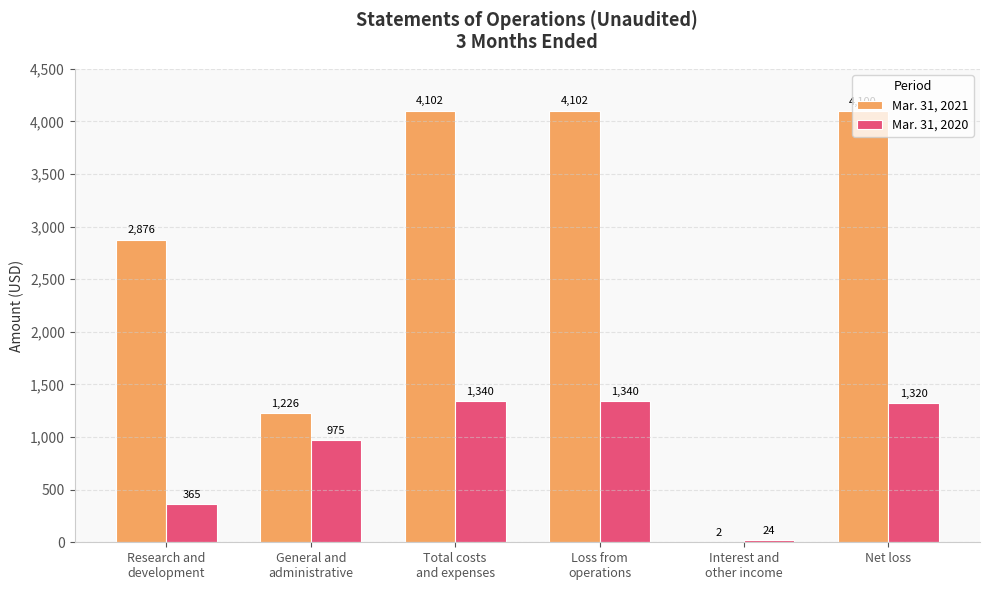

What is the highest value of the Mar. 31, 2020 series?

1340